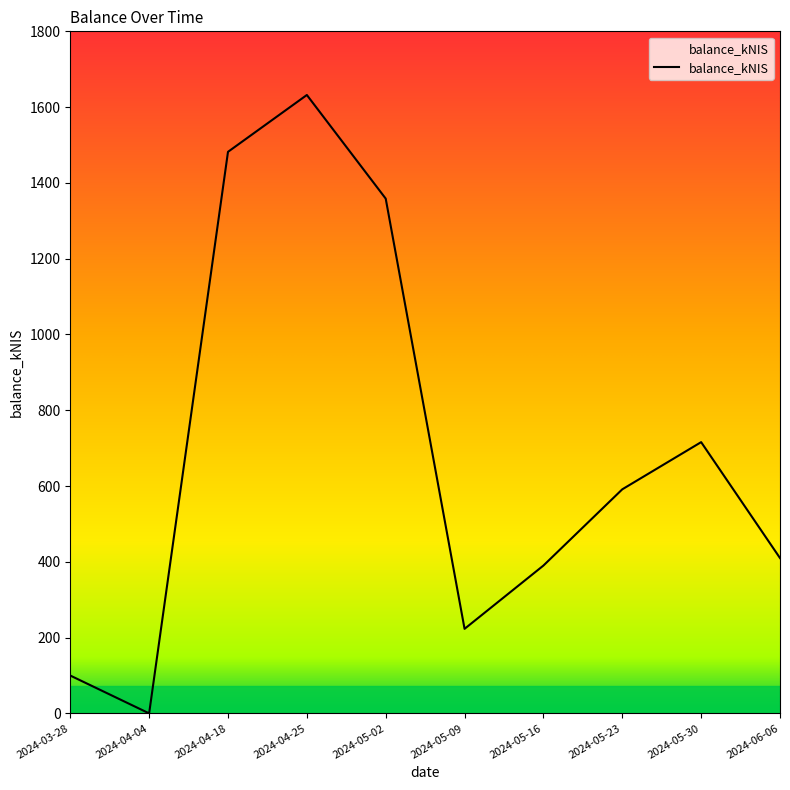

The value at 2024-03-28 is 99.8. True or false?

True